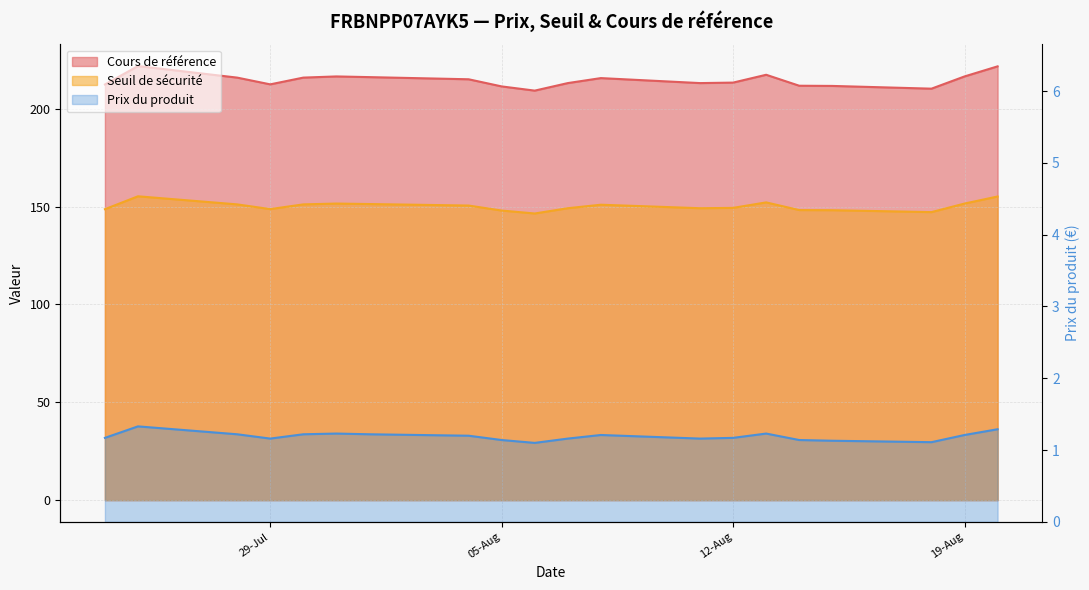

How many interior local peaks does the Seuil de sécurité series have?

4